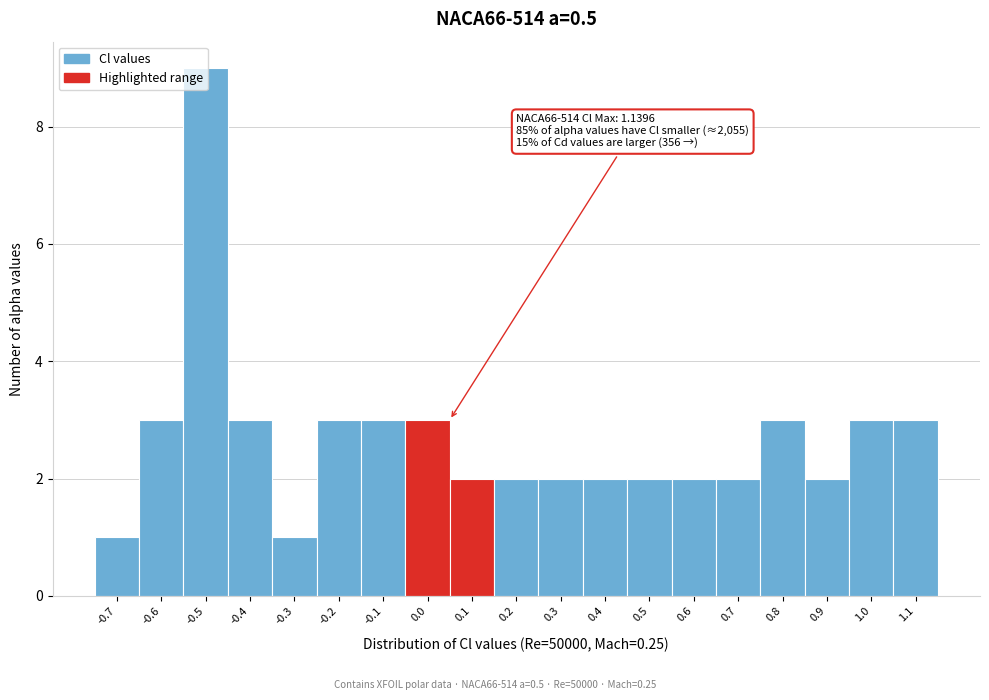

What is the sum of the values at 0.5 and -0.7?

3